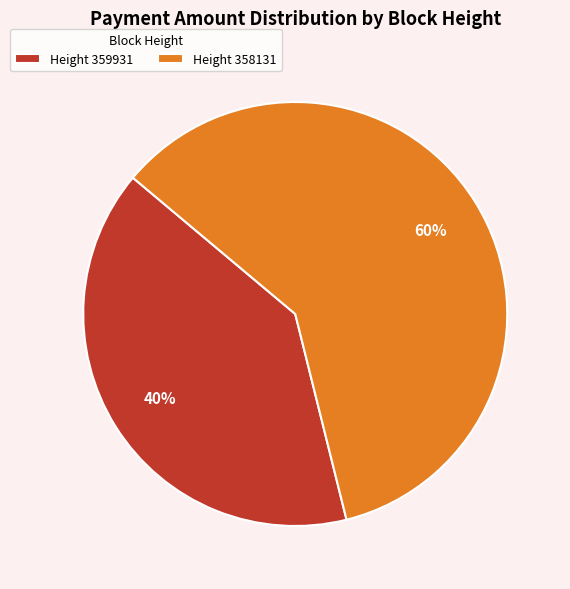

How many slices are in this pie chart?

2